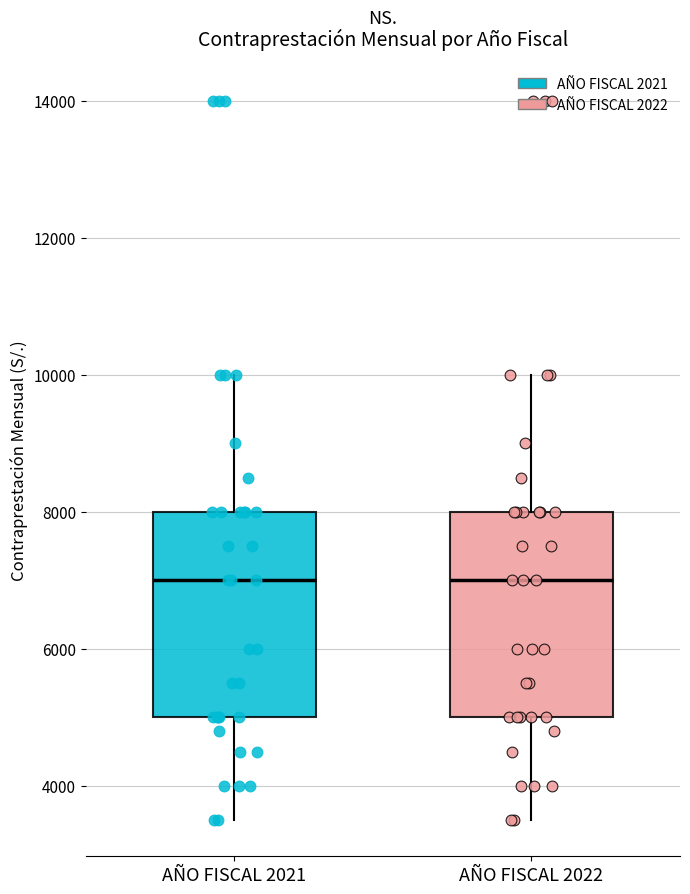

Reading left to right, read every box against the y-axis: the position of its median line, the range the box covers, and the ends of its whiskers. The values are not printed on the chart, so give them approximately, as read against the axis.

AÑO FISCAL 2021: median 7000, box 5000 to 8000, whiskers 3600 to 10000
AÑO FISCAL 2022: median 7000, box 5000 to 8000, whiskers 3600 to 10000